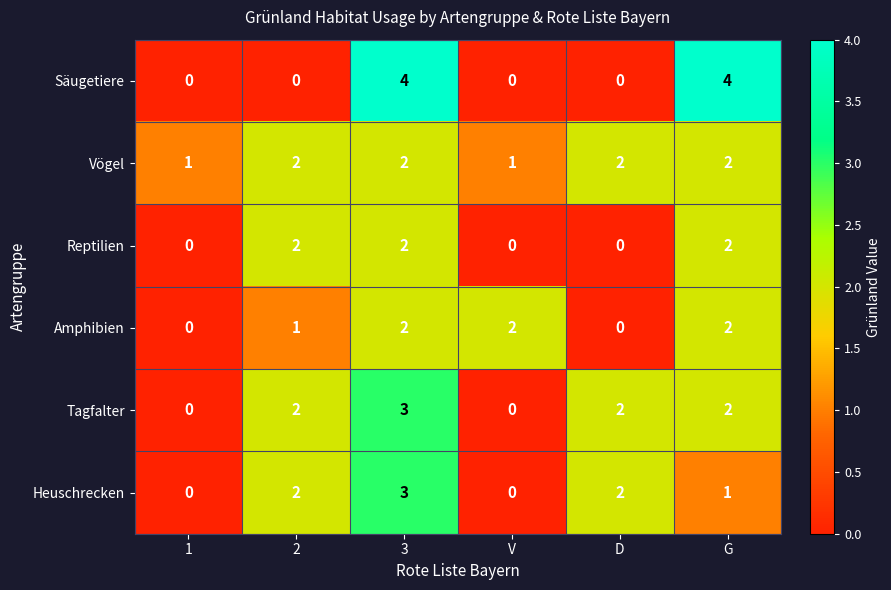

How many Säugetiere values are between 0 and 4?

6